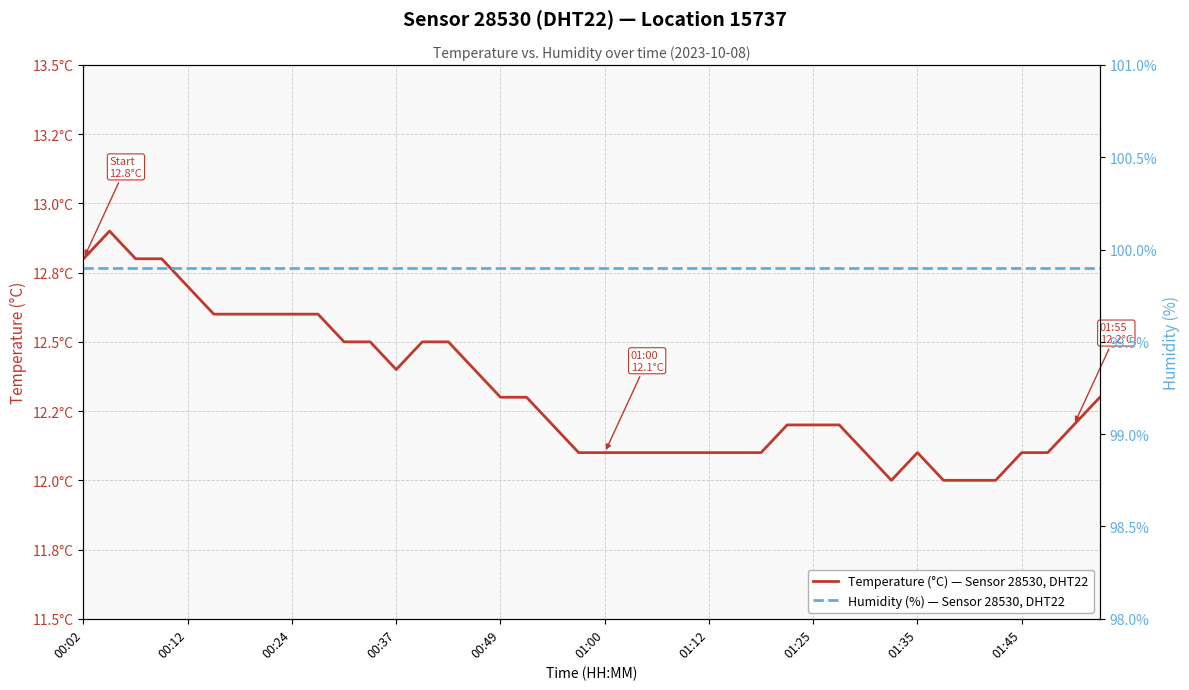

Reading left to right, list all the values displayed in this chart.

Temperature (°C) — Sensor 28530, DHT22: 12.8	12.9	12.8	12.8	12.7	12.6	12.6	12.6	12.6	12.6	12.5	12.5	12.4	12.5	12.5	12.4	12.3	12.3	12.2	12.1	12.1	12.1	12.1	12.1	12.1	12.1	12.1	12.2	12.2	12.2	12.1	12.0	12.1	12.0	12.0	12.0	12.1	12.1	12.2	12.3
Humidity (%) — Sensor 28530, DHT22: 99.9	99.9	99.9	99.9	99.9	99.9	99.9	99.9	99.9	99.9	99.9	99.9	99.9	99.9	99.9	99.9	99.9	99.9	99.9	99.9	99.9	99.9	99.9	99.9	99.9	99.9	99.9	99.9	99.9	99.9	99.9	99.9	99.9	99.9	99.9	99.9	99.9	99.9	99.9	99.9